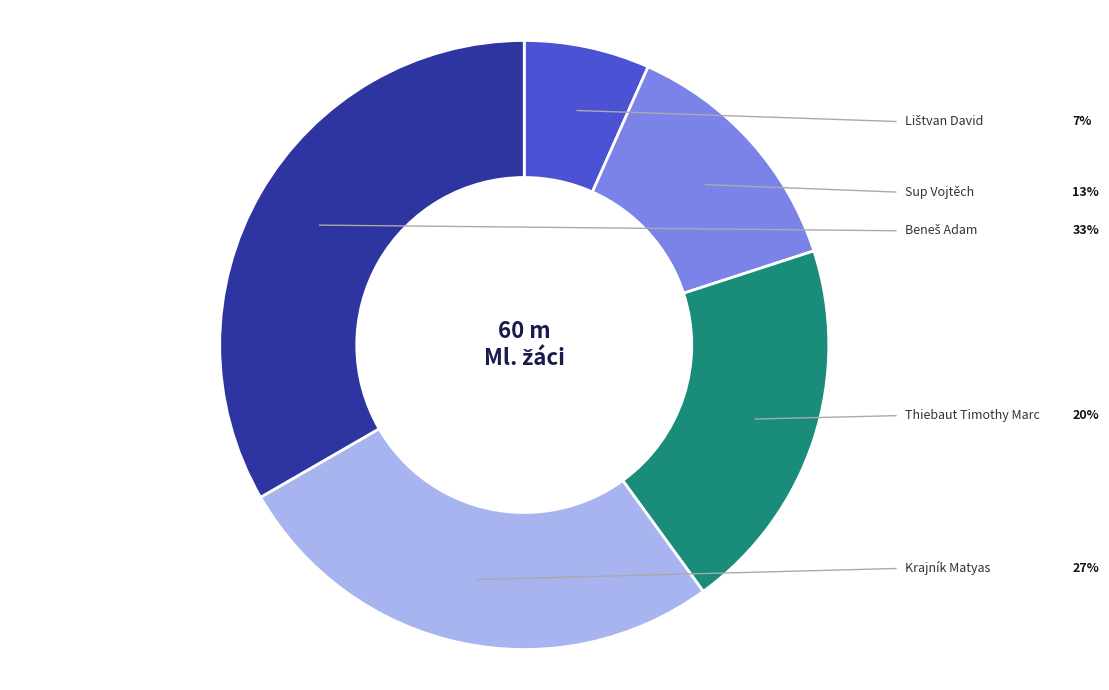

Is there any slice that represents more than half of the pie?

No